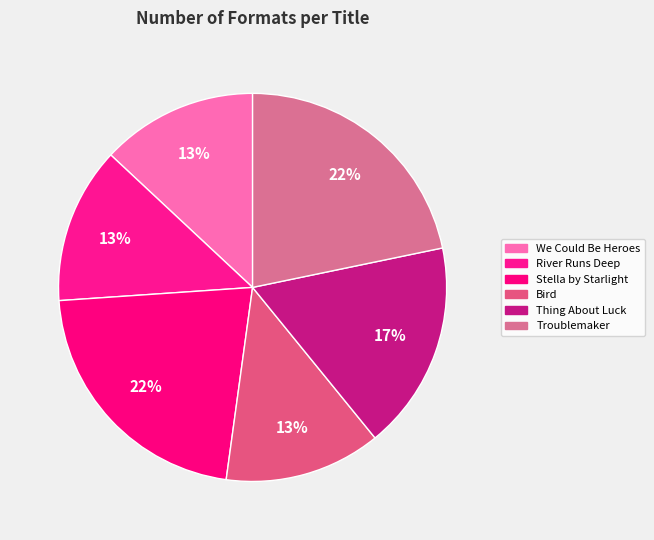

How many slices are in this pie chart?

6